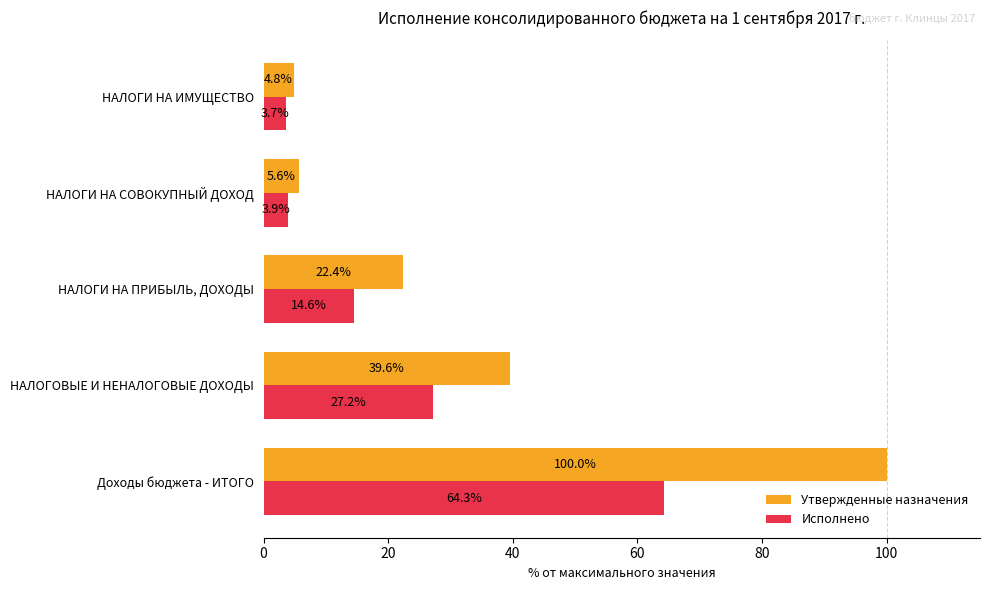

Which series has the largest range (max minus min)?

Утвержденные назначения